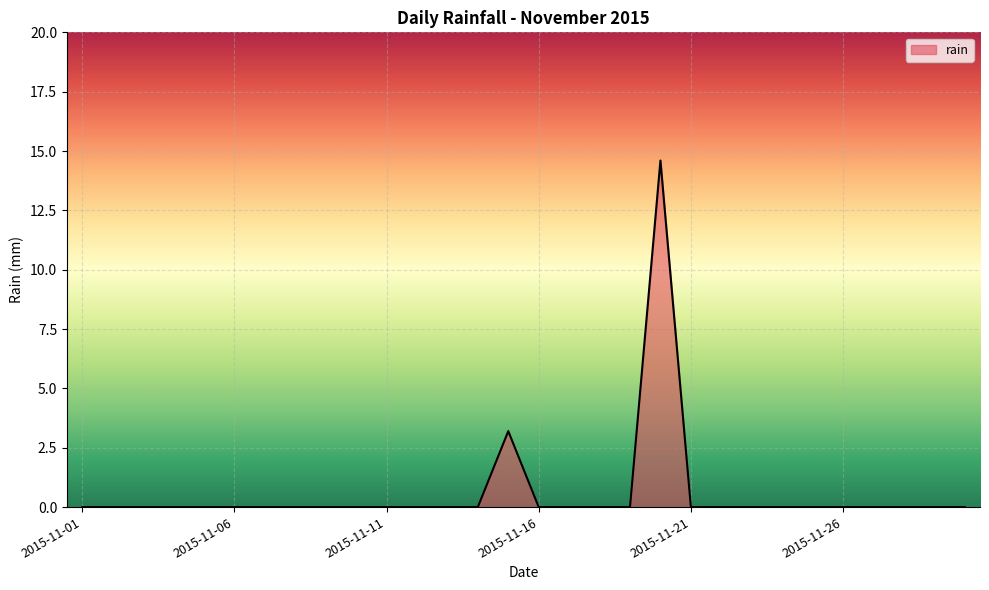

What is the difference between the maximum and minimum values?

14.6